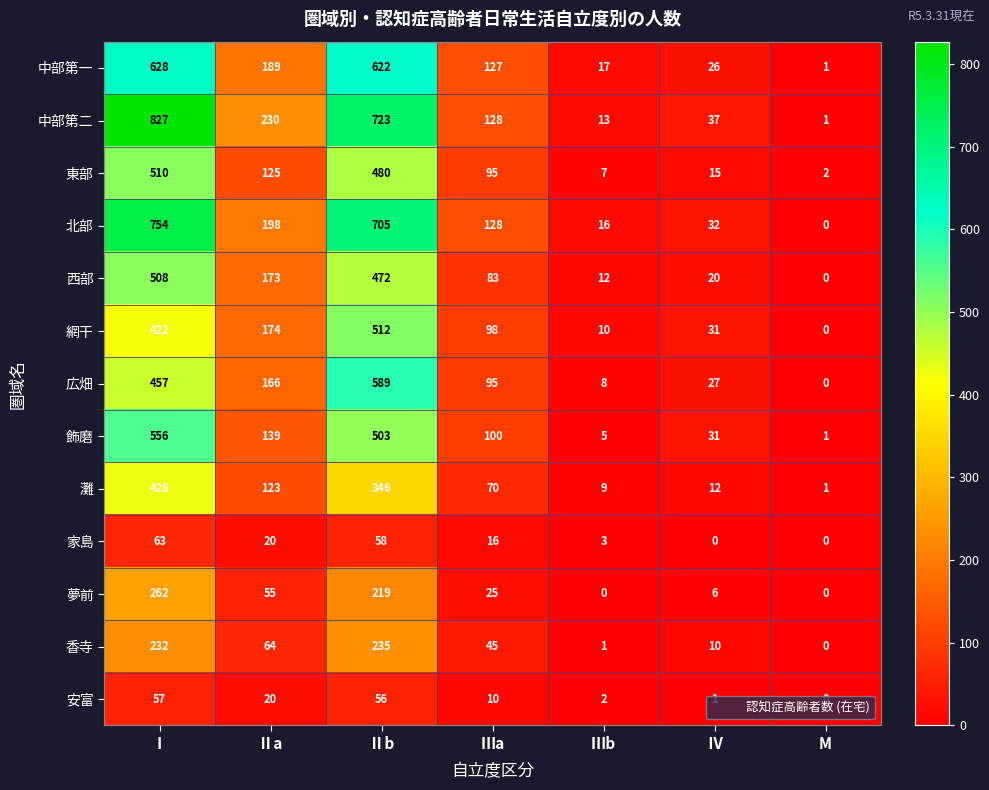

How many values in the 西部 series are below 83?

3